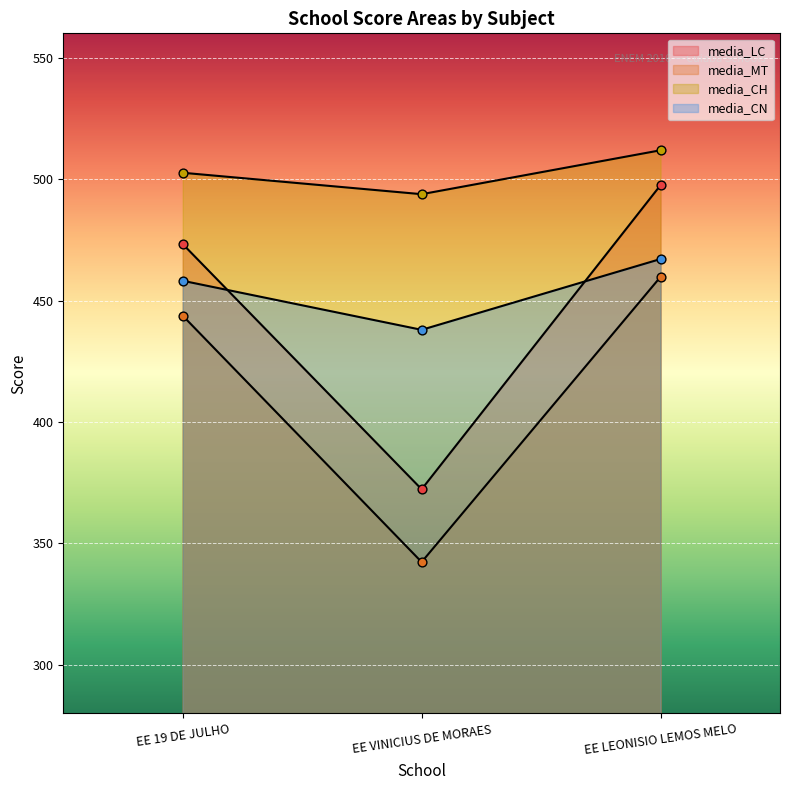

Which series reaches the maximum Y coordinate?

media_CH